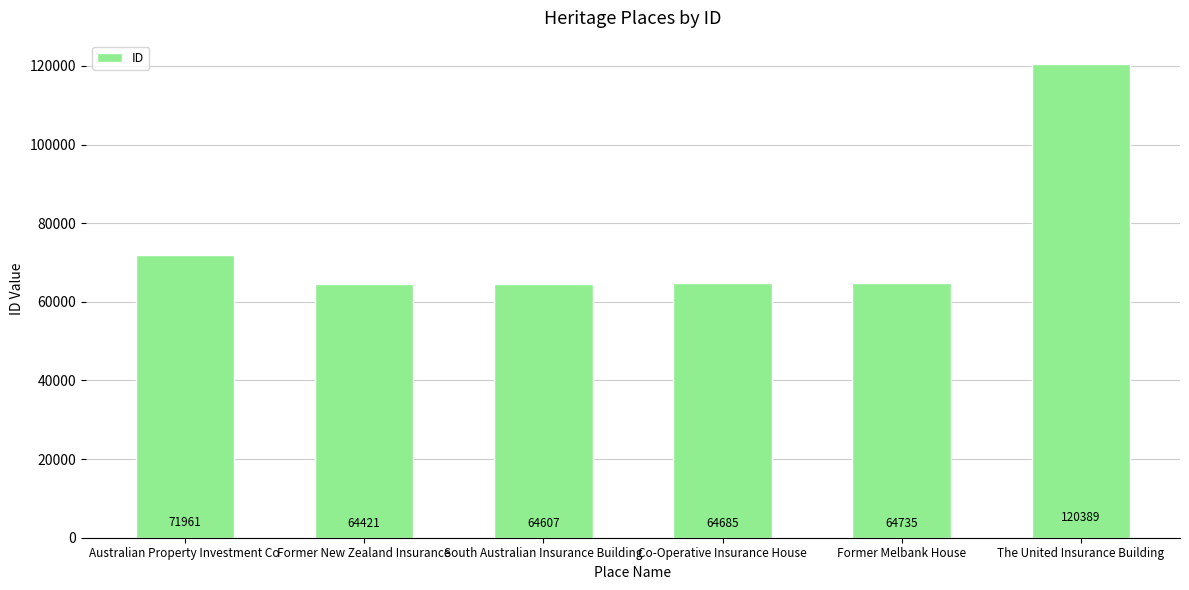

What position from the right is Former New Zealand Insurance?

5